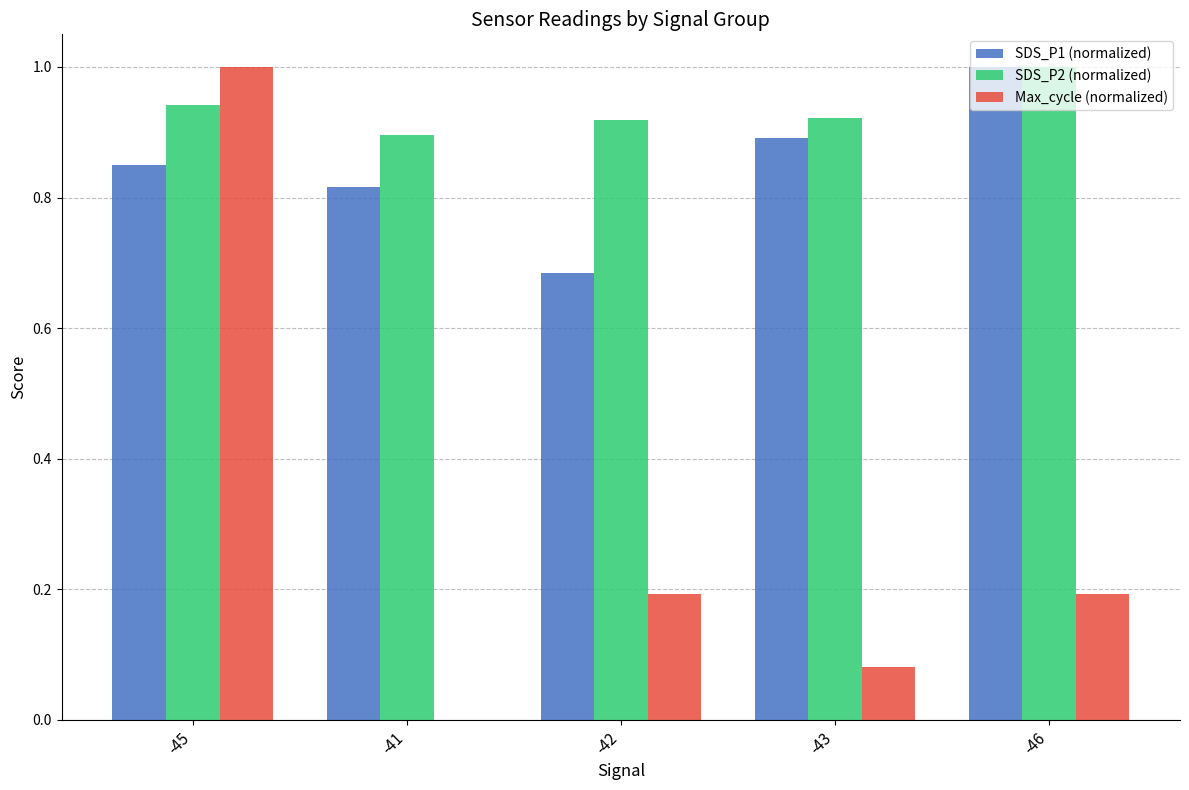

The value of SDS_P2 (normalized) at -45 is 0.3. True or false?

False